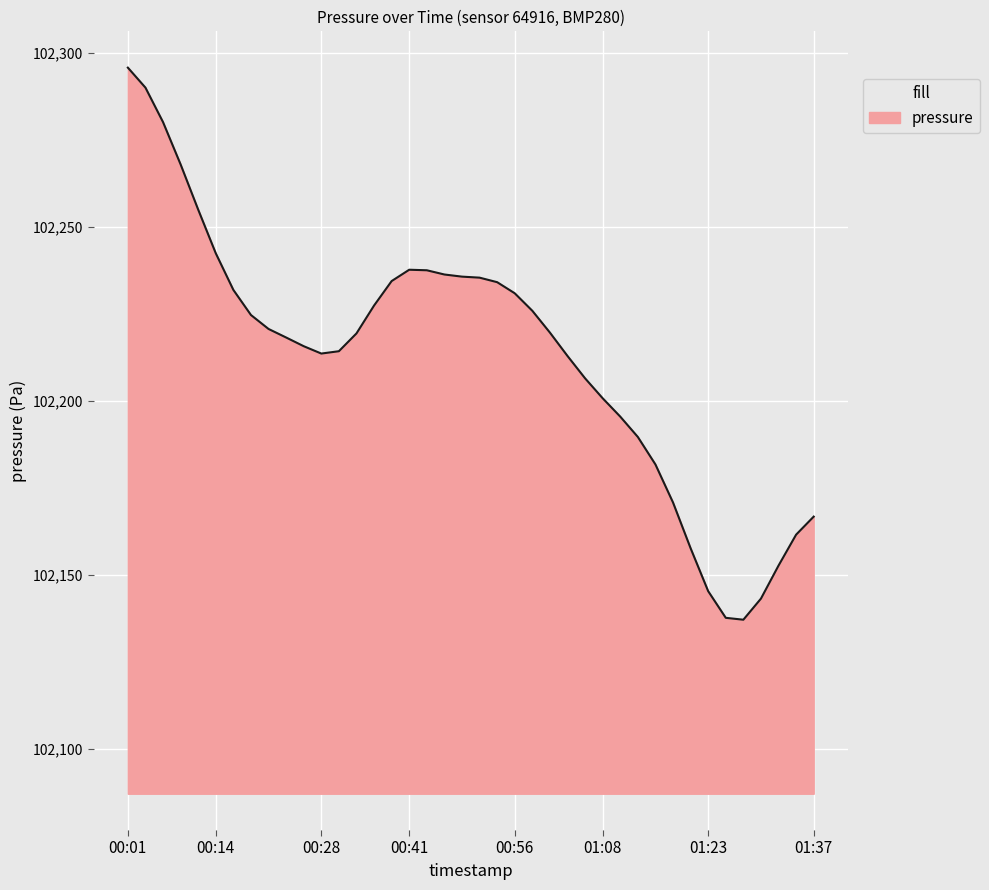

What is the difference between the maximum and minimum values?

158.6